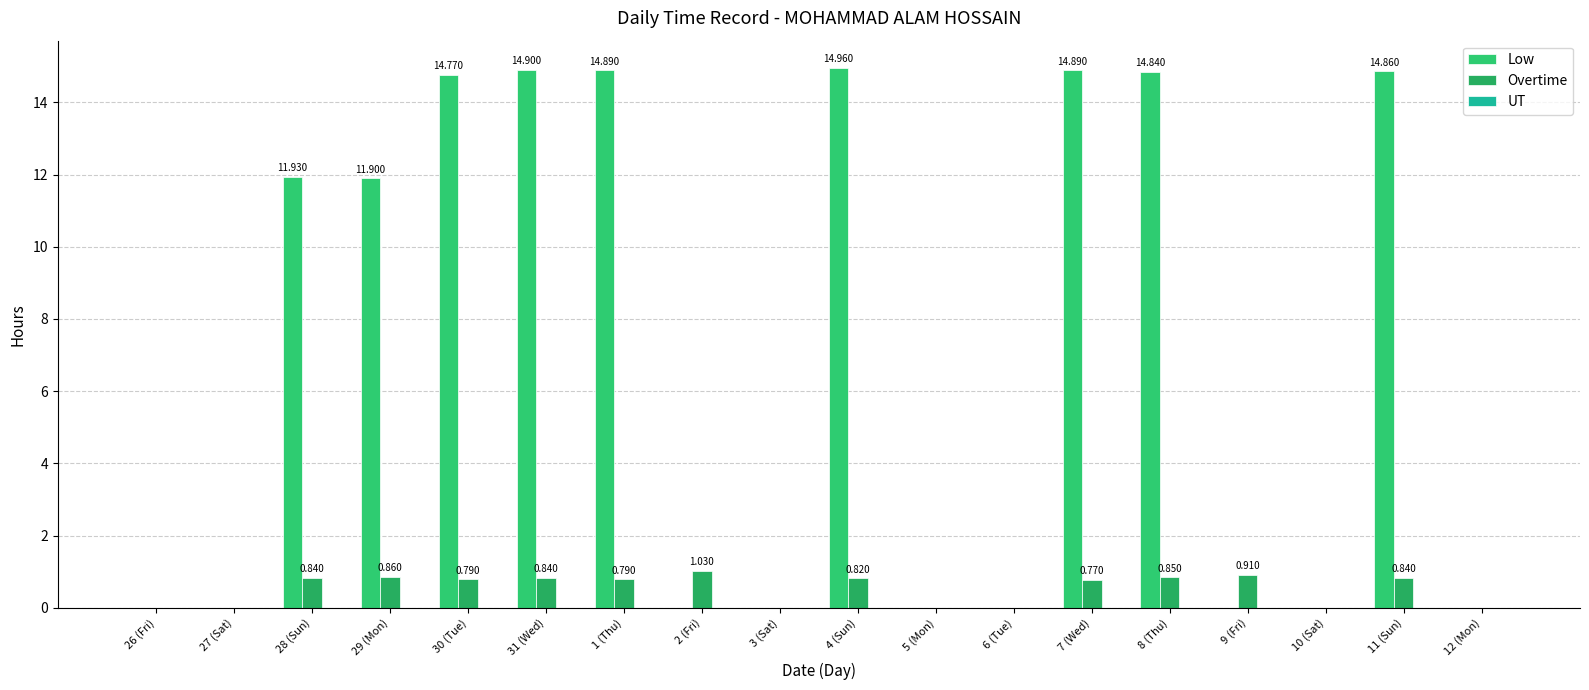

The Overtime series shows 0.8 at 4 (Sun). True or false?

True